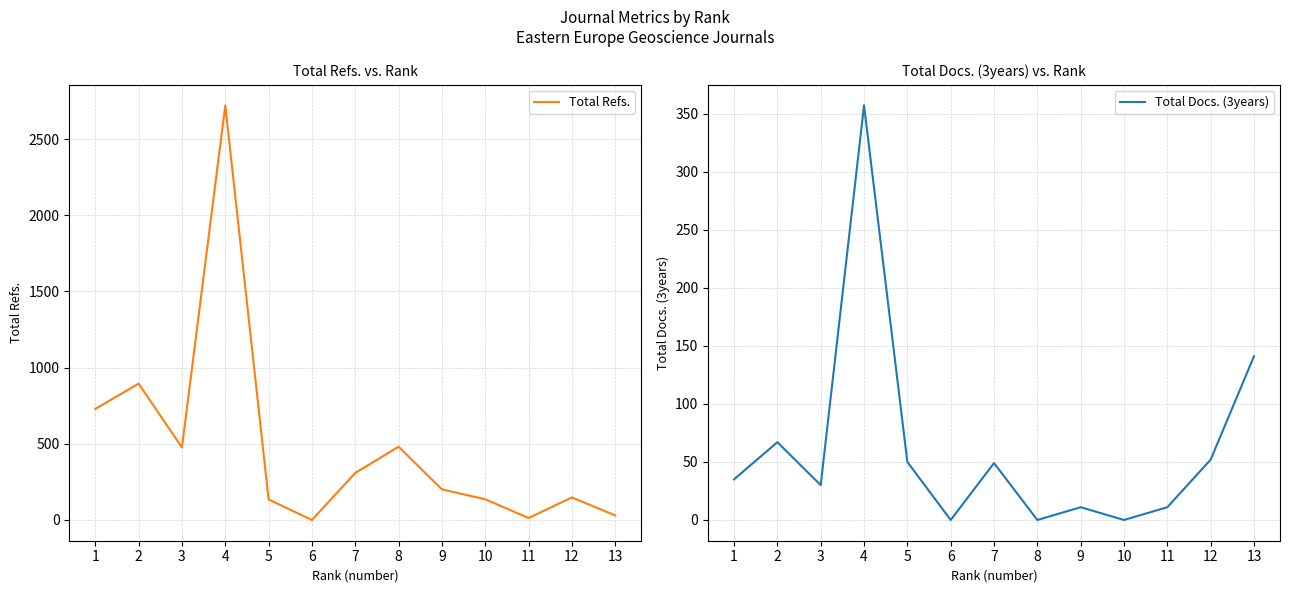

At 3, list the series in order from smallest to largest.

Total Docs. (3years), Total Refs.